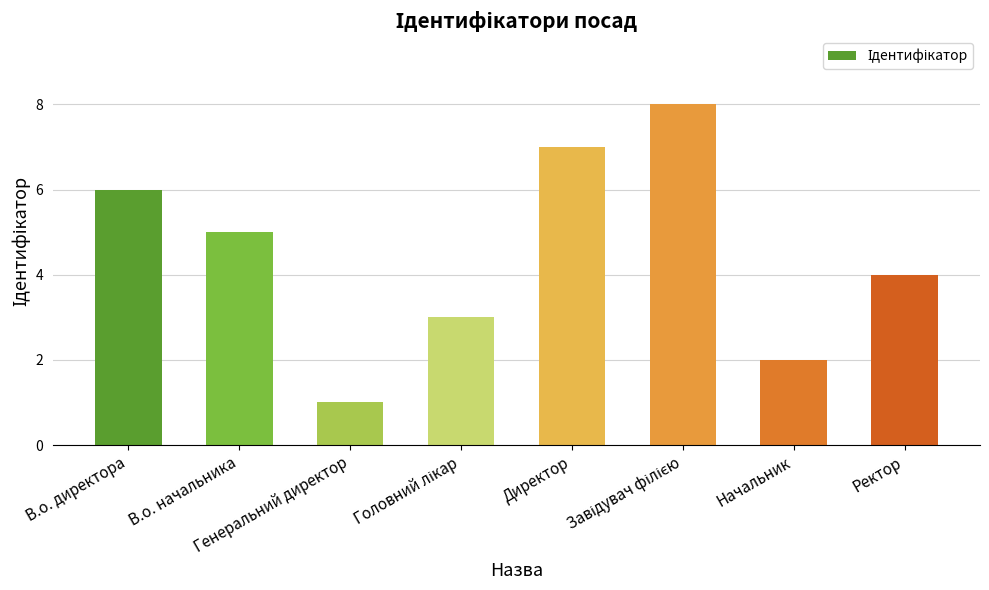

What is the greatest value displayed?

8